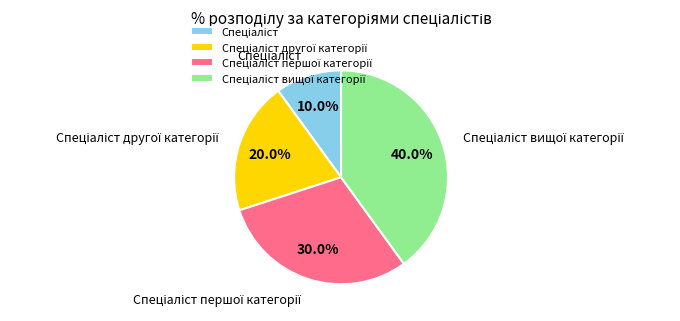

Does any single category account for the majority?

No